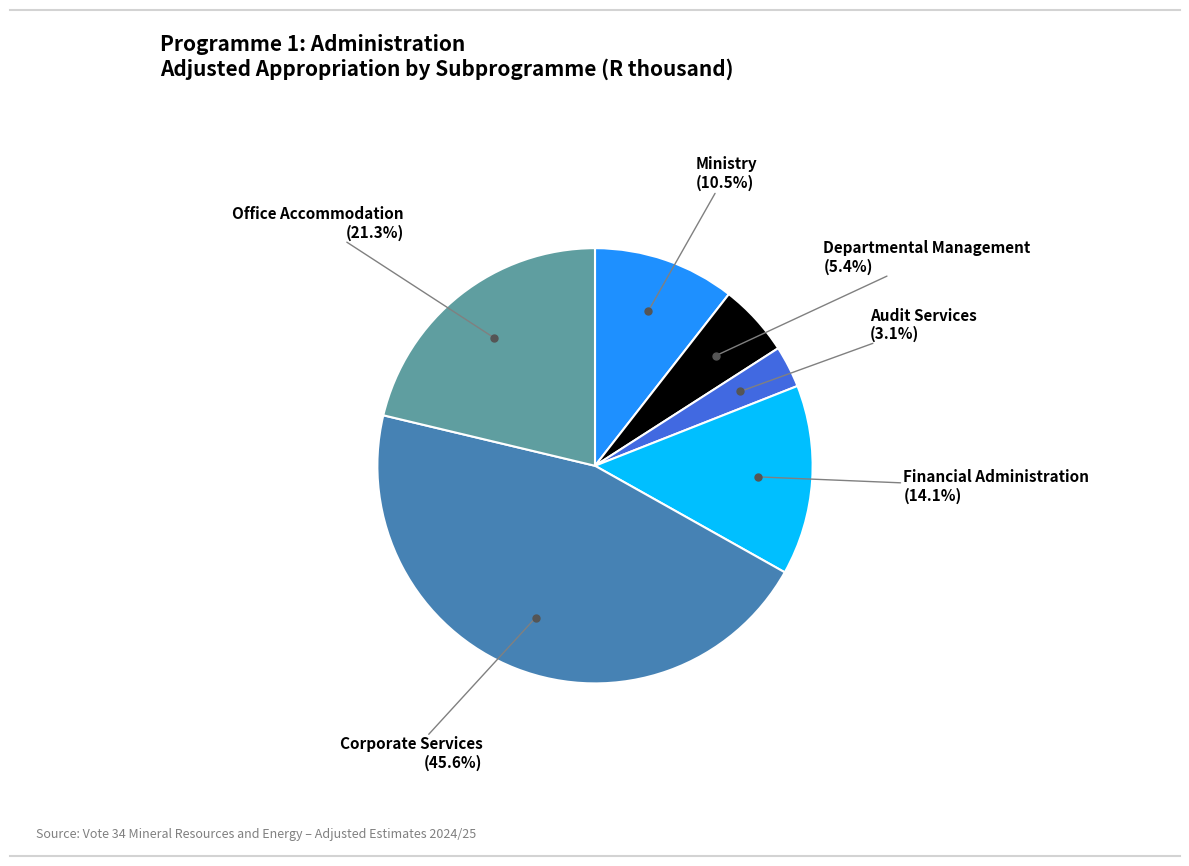

Is there any slice that represents more than half of the pie?

No